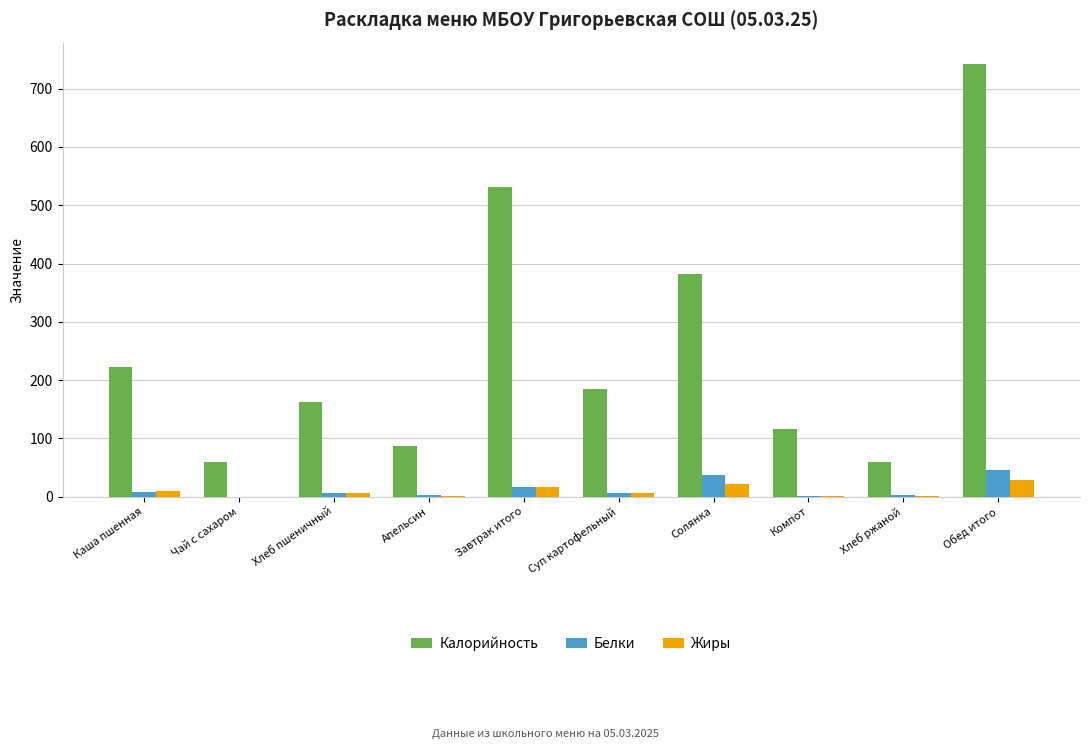

Which series has the largest total across all categories?

Калорийность